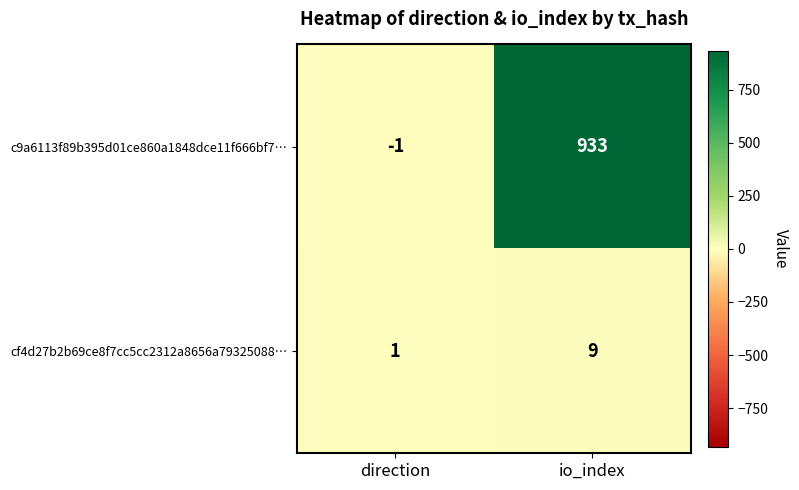

What is the sum of all cf4d27b2b69ce8f7cc5cc2312a8656a79325088… values?

10